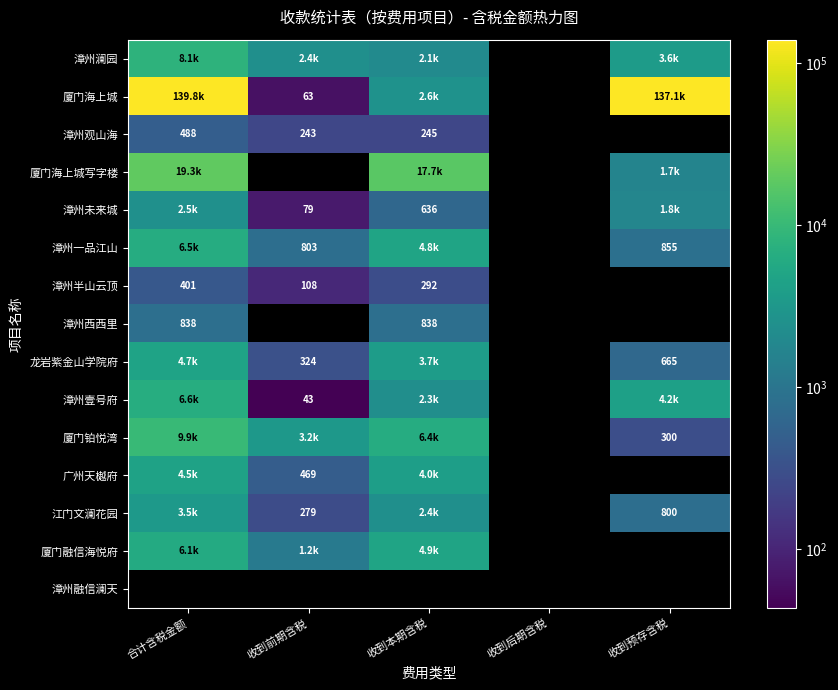

At which label is 漳州未来城 closest to 1280?

收到预存含税